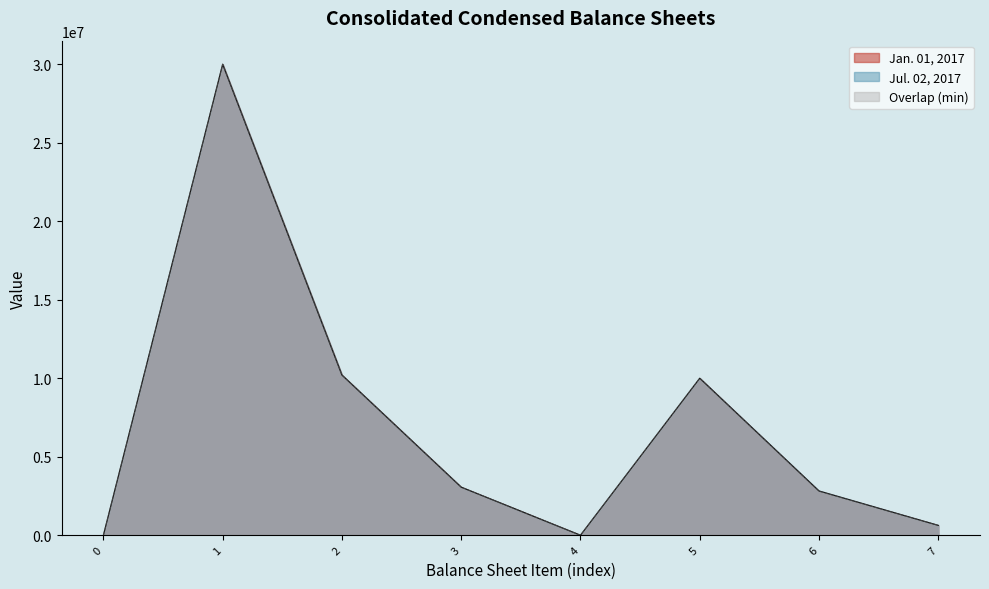

How many distinct data groups are displayed?

2